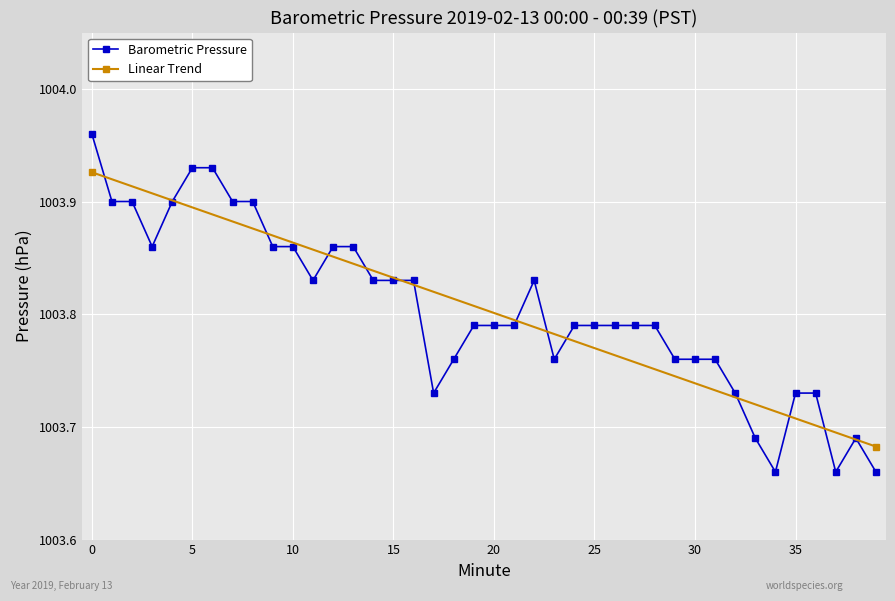

Rank the categories by value from lowest to highest.

34, 37, 39, 33, 38, 17, 32, 35, 36, 18, 23, 29, 30, 31, 19, 20, 21, 24, 25, 26, 27, 28, 11, 14, 15, 16, 22, 3, 9, 10, 12, 13, 1, 2, 4, 7, 8, 5, 6, 0